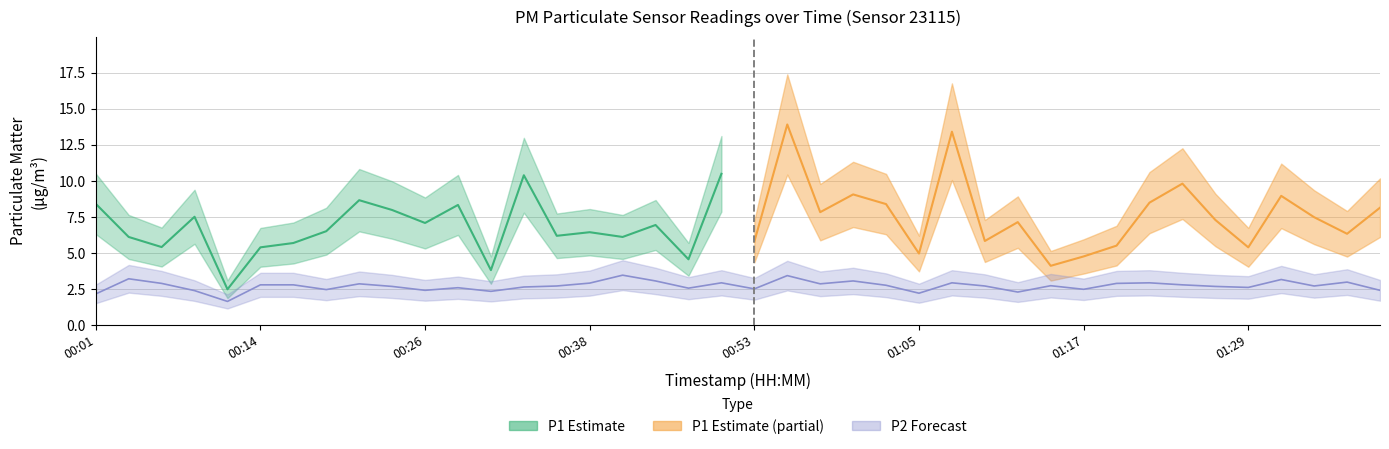

What is the sum of the values at 01:02 and 01:22?

5.7